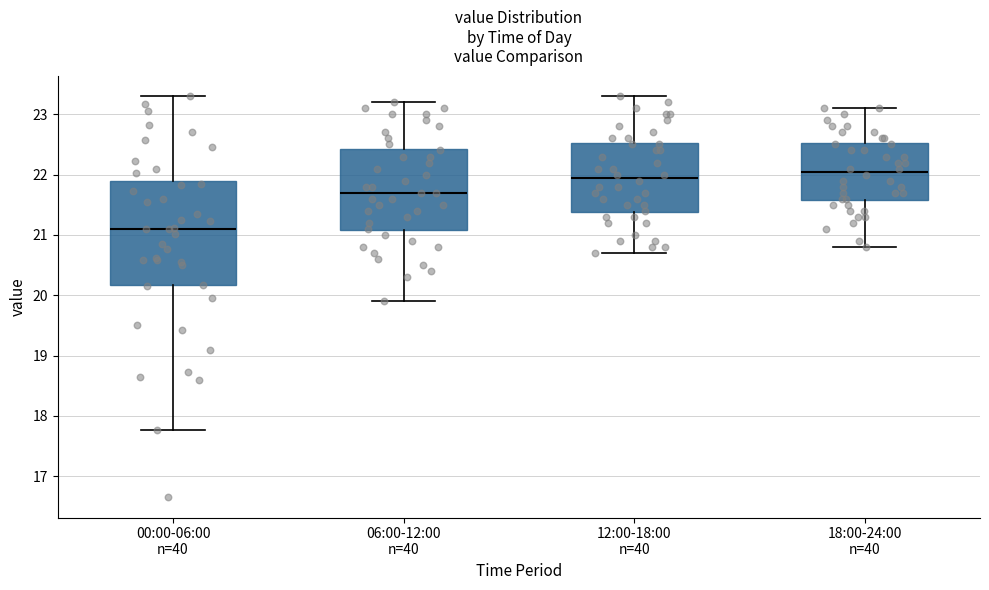

Where does the lower whisker of the box for 00:00-06:00 n=40 end on the y-axis? The values are not printed on the chart, so give them approximately, as read against the axis.

17.8